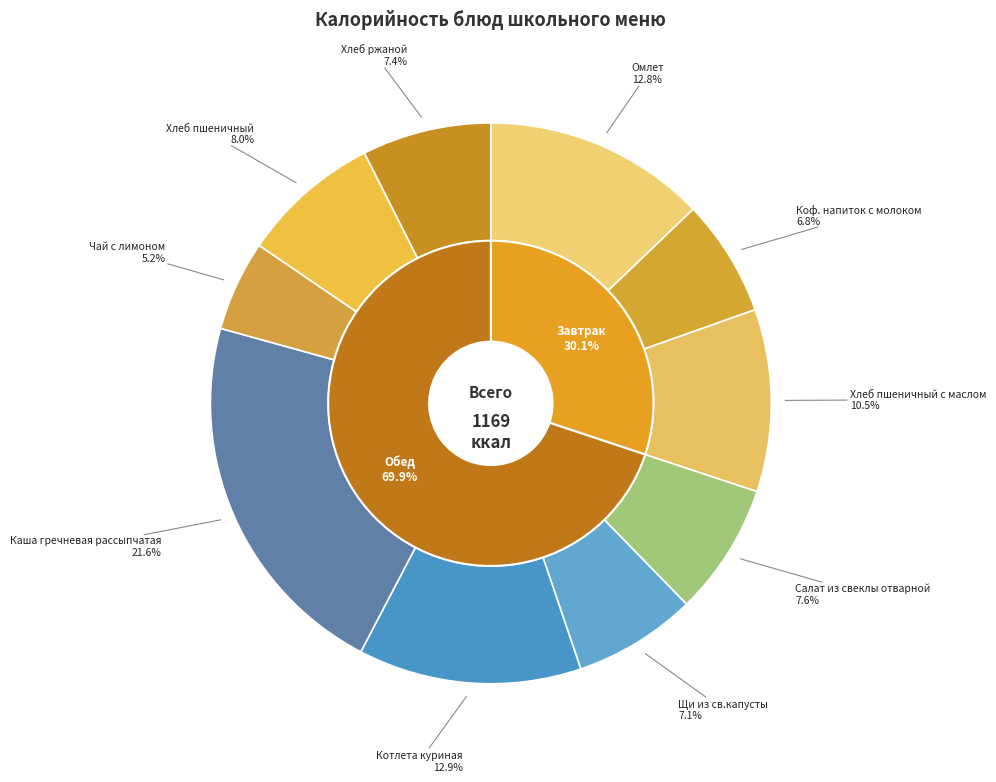

What percentage do Салат из свеклы отварной and Хлеб пшеничный с маслом together represent?

18.1%